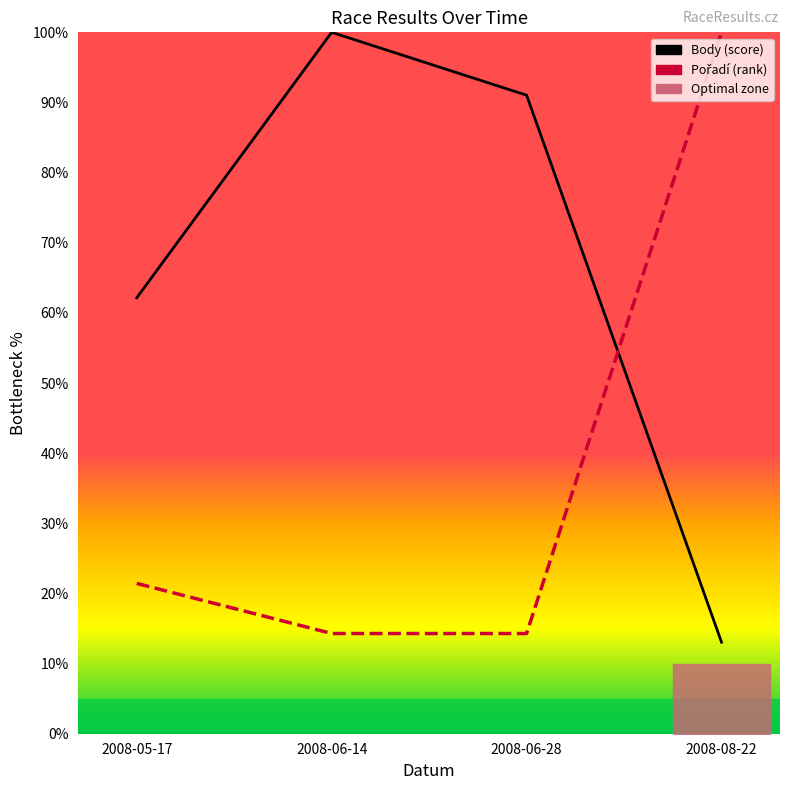

What position from the left is 2008-06-28?

3